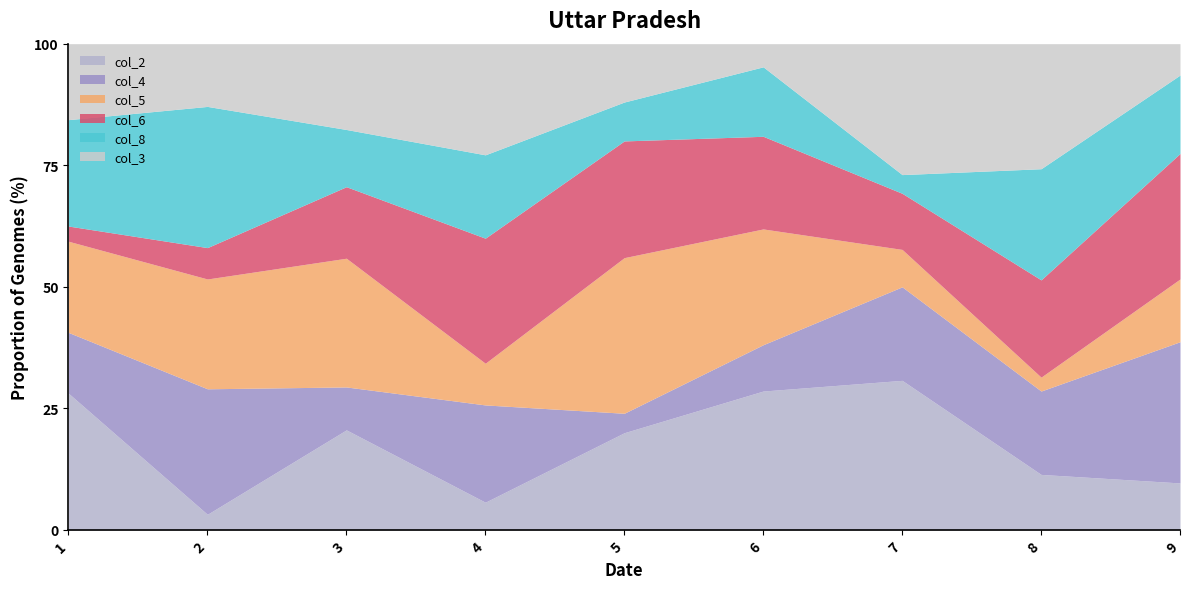

Where is the first local maximum for col_3?

4